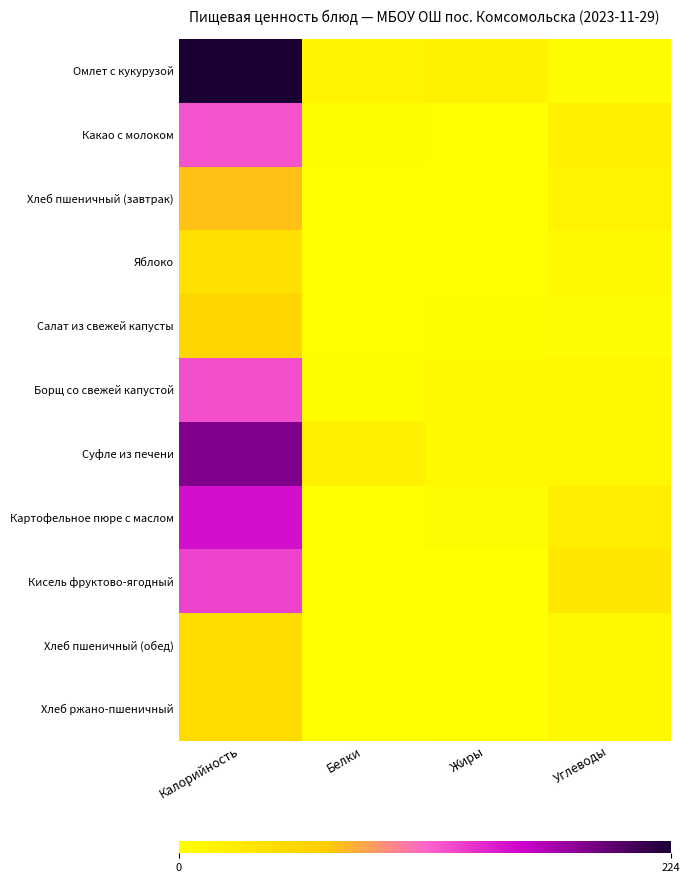

At Углеводы, list the series in order from smallest to largest.

Омлет с кукурузой, Салат из свежей капусты, Яблоко, Хлеб пшеничный (обед), Хлеб ржано-пшеничный, Борщ со свежей капустой, Суфле из печени, Хлеб пшеничный (завтрак), Какао с молоком, Картофельное пюре с маслом, Кисель фруктово-ягодный